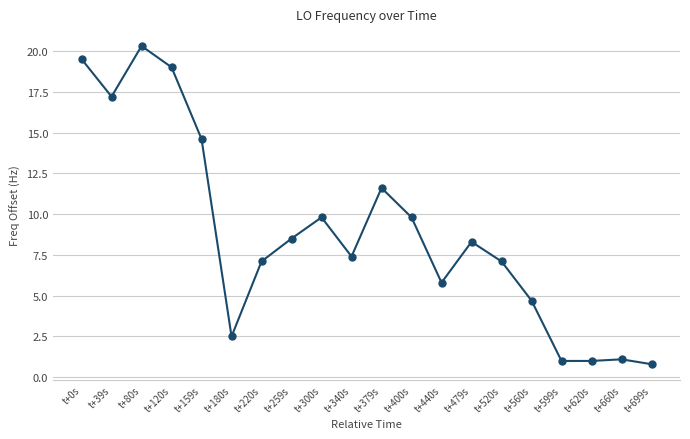

Where is the first local minimum?

t+39s